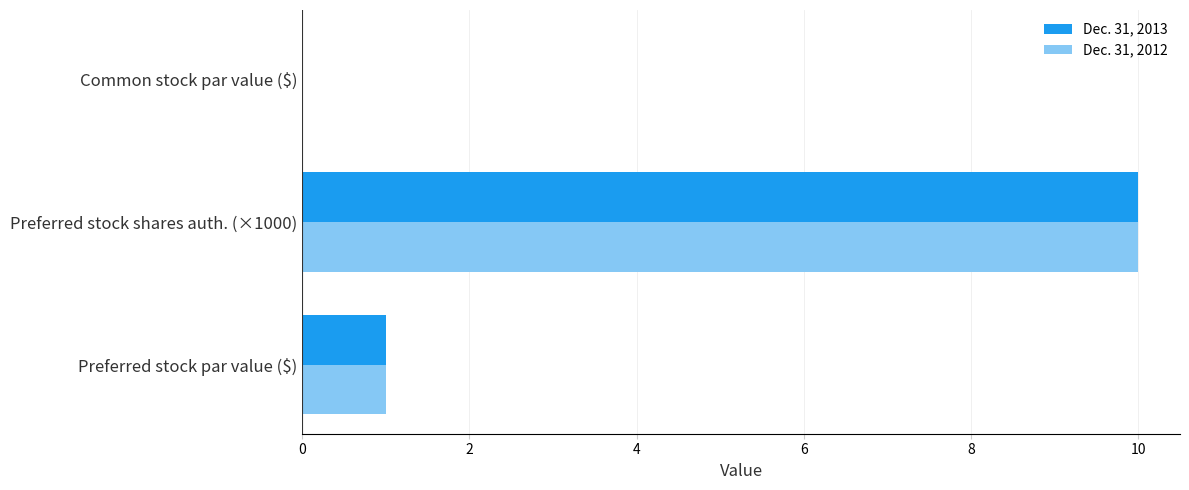

What is the total value across all series at Preferred stock par value ($)?

2.0